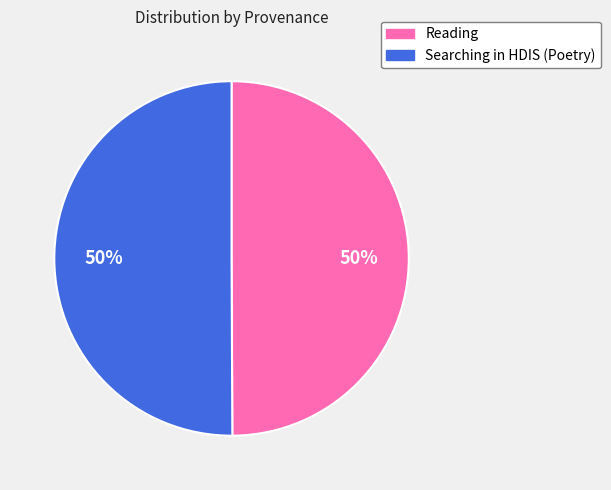

Is it true that Reading is 41% of the pie?

False